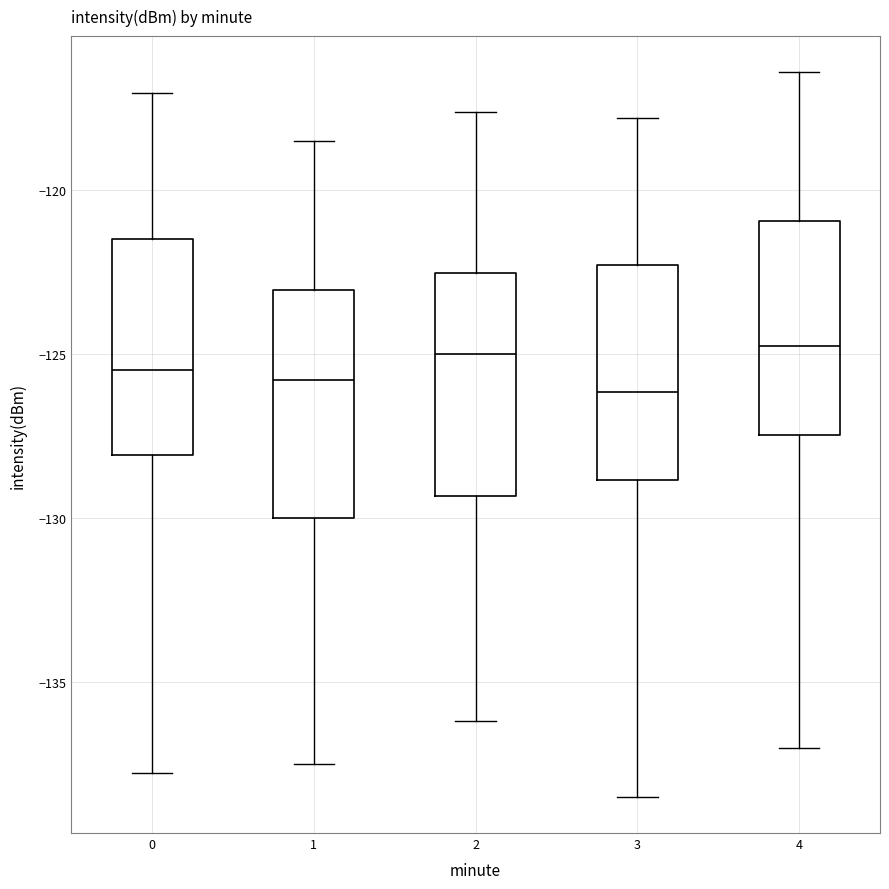

Where does the upper whisker of the box at x = 3 end on the y-axis? The values are not printed on the chart, so give them approximately, as read against the axis.

-118.0